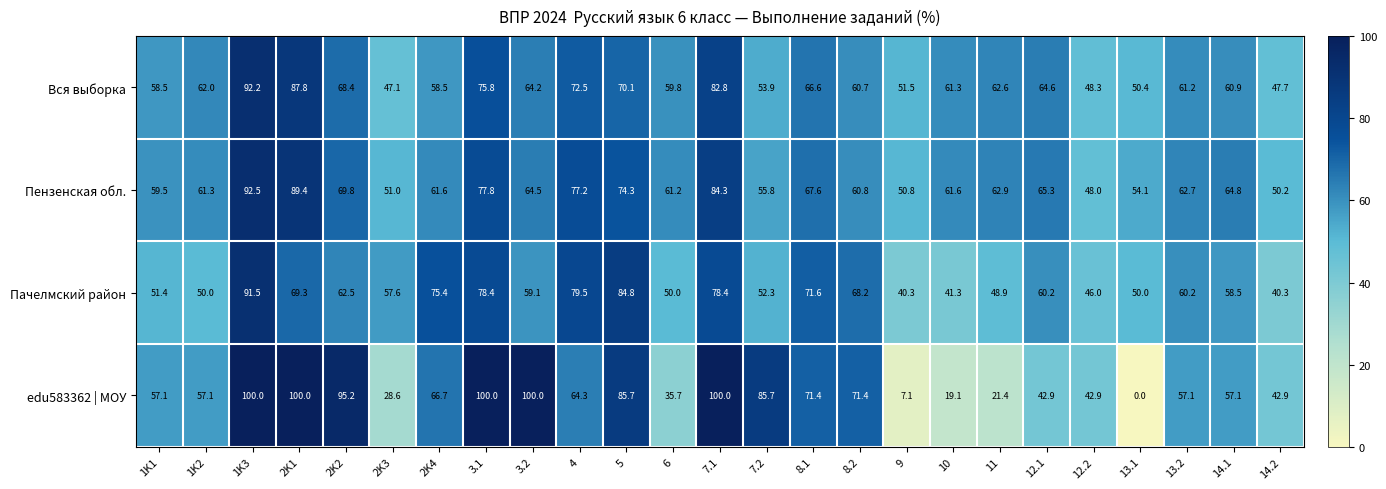

What is the difference between the maximum and minimum values in the Пензенская обл. series?

44.5